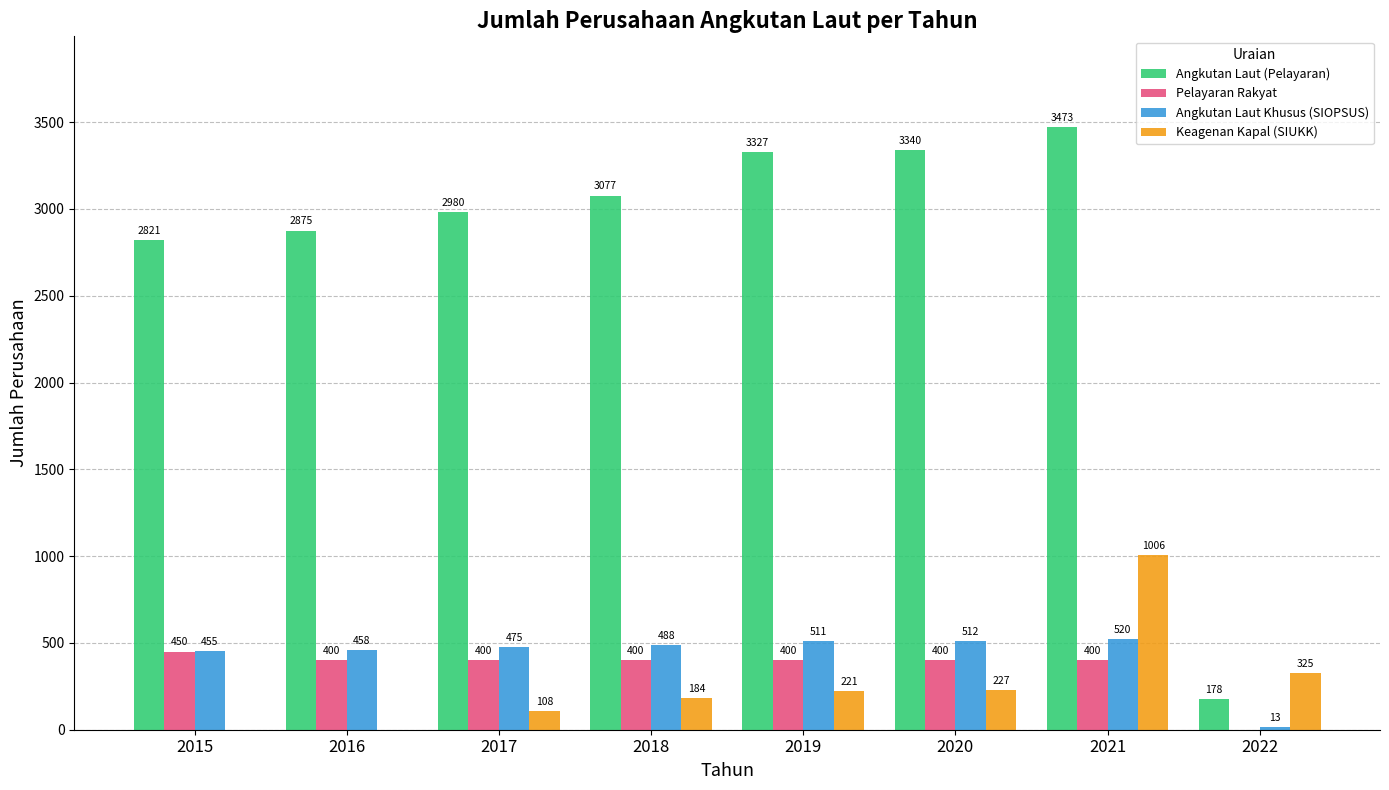

True or false: Angkutan Laut Khusus (SIOPSUS) has a value of 455 at 2015.

True